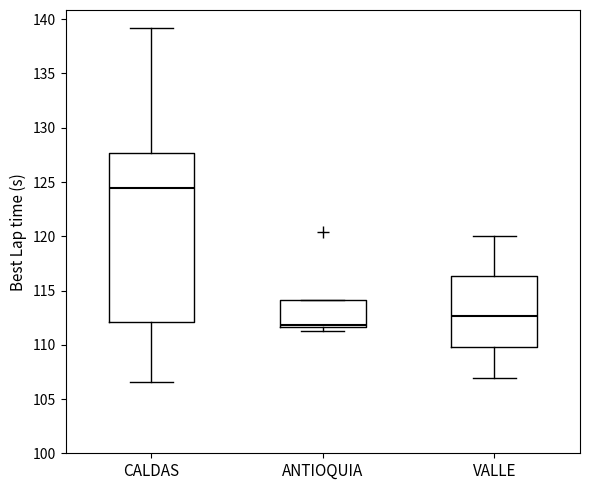

Reading left to right, read every box against the y-axis: the position of its median line, the range the box covers, and the ends of its whiskers. The values are not printed on the chart, so give them approximately, as read against the axis.

CALDAS: median 124.5, box 112.0 to 127.5, whiskers 106.5 to 139.0
ANTIOQUIA: median 112.0, box 111.5 to 114.0, whiskers 111.5 (just below the box's lower edge) to 114.0
VALLE: median 112.5, box 110.0 to 116.5, whiskers 107.0 to 120.0